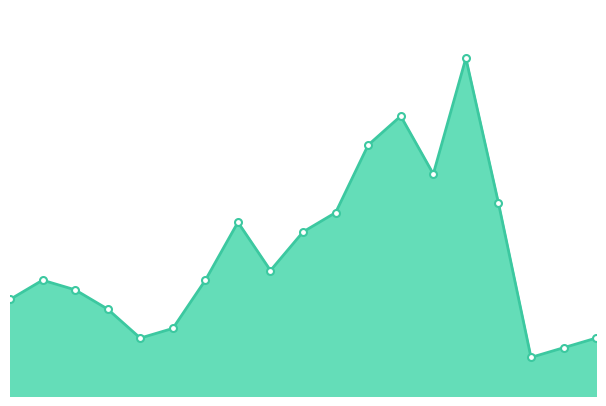

How many lines are shown in the chart?

1